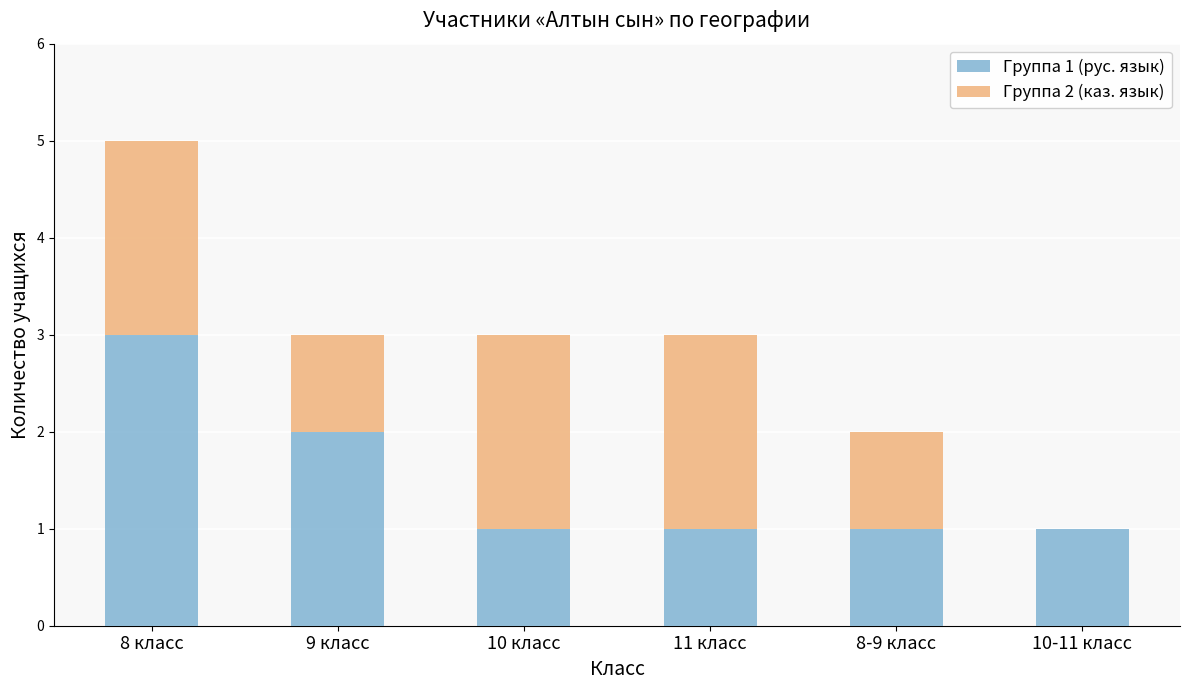

What is the sum of the Группа 1 (рус. язык) values at 8 класс and 9 класс?

5